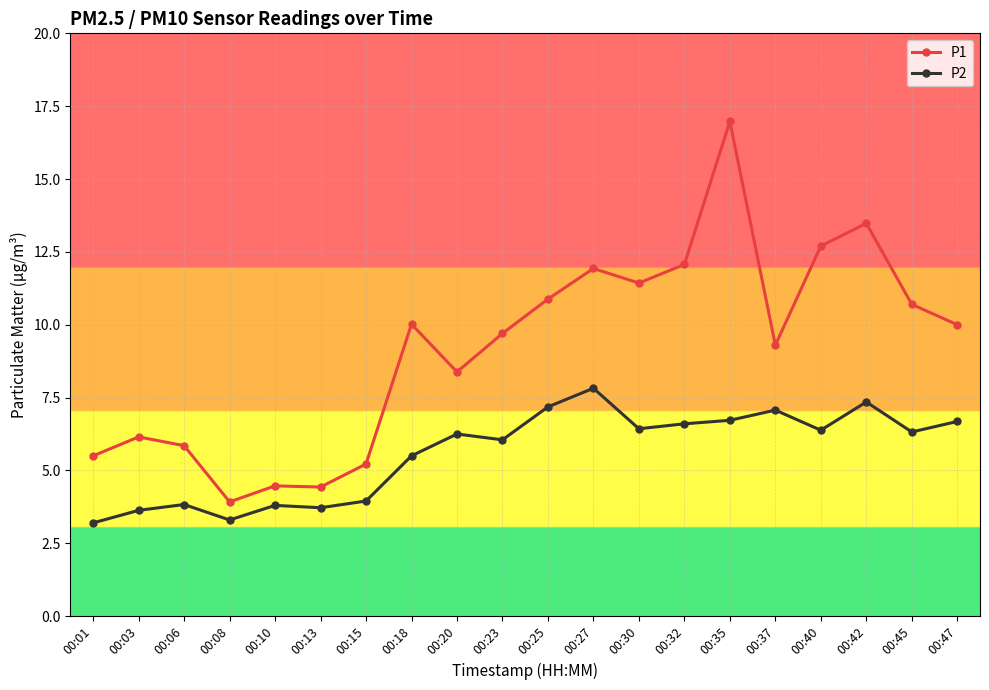

What is the maximum value shown in the chart?

17.0